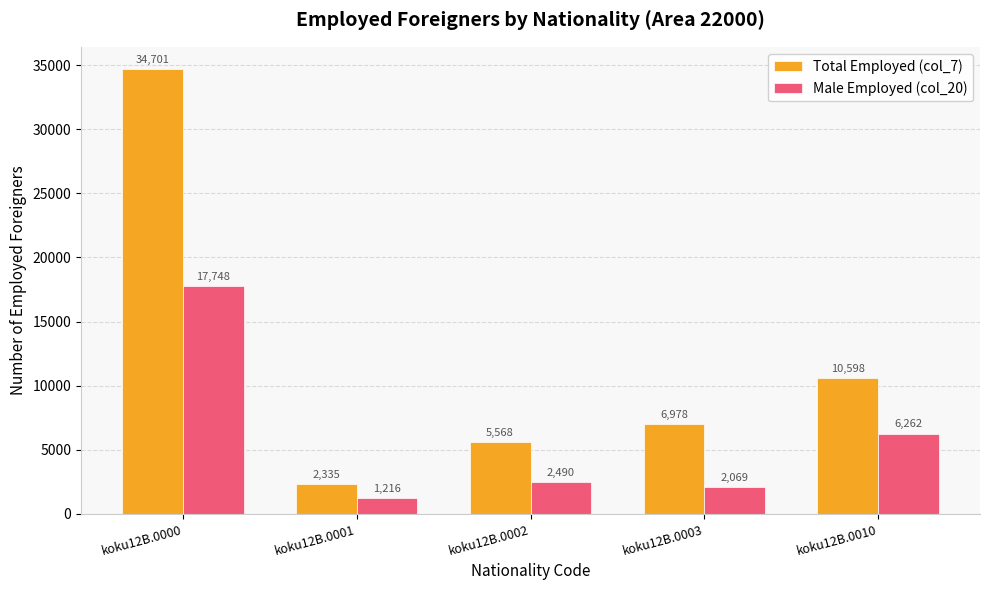

Reading right to left, list all the values displayed in this chart.

Total Employed (col_7): koku12B.0010=10598	koku12B.0003=6978	koku12B.0002=5568	koku12B.0001=2335	koku12B.0000=34701
Male Employed (col_20): koku12B.0010=6262	koku12B.0003=2069	koku12B.0002=2490	koku12B.0001=1216	koku12B.0000=17748